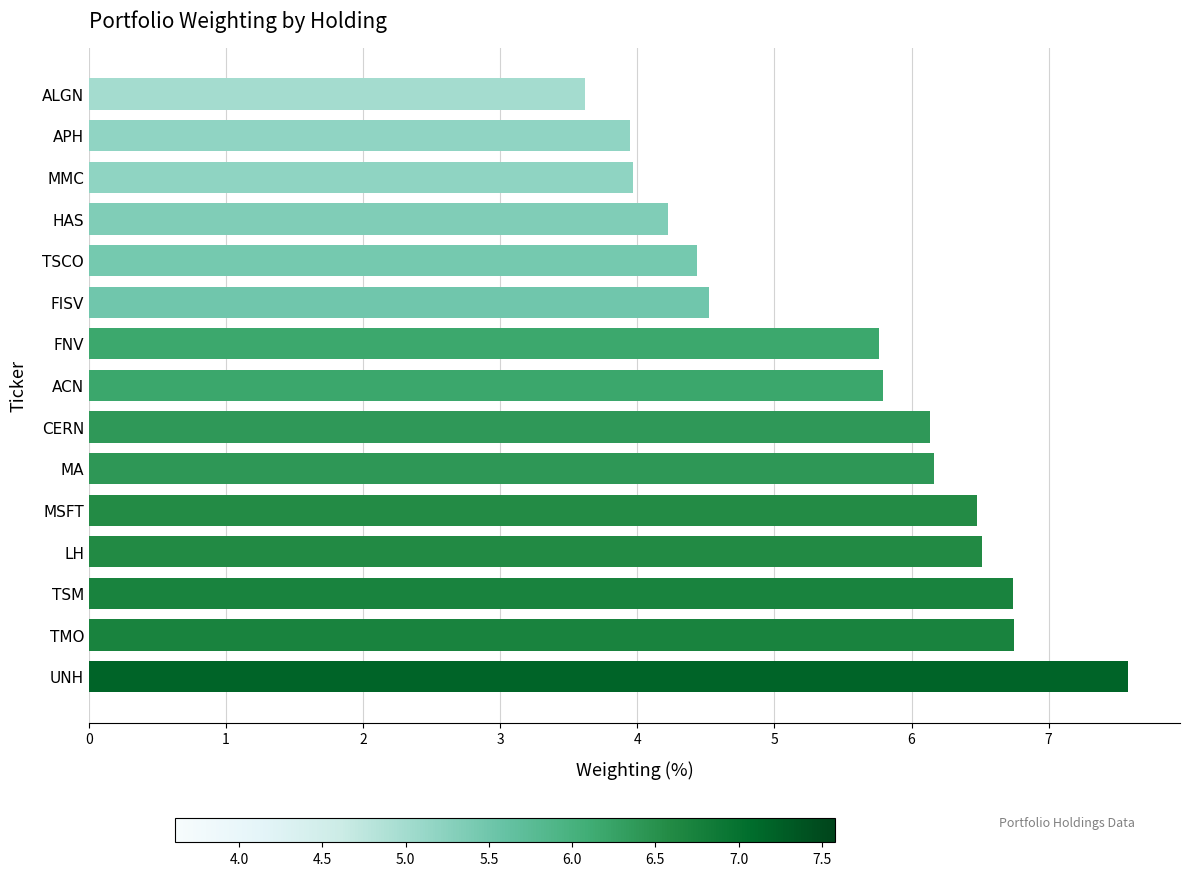

Between ALGN and CERN, which is larger?

CERN